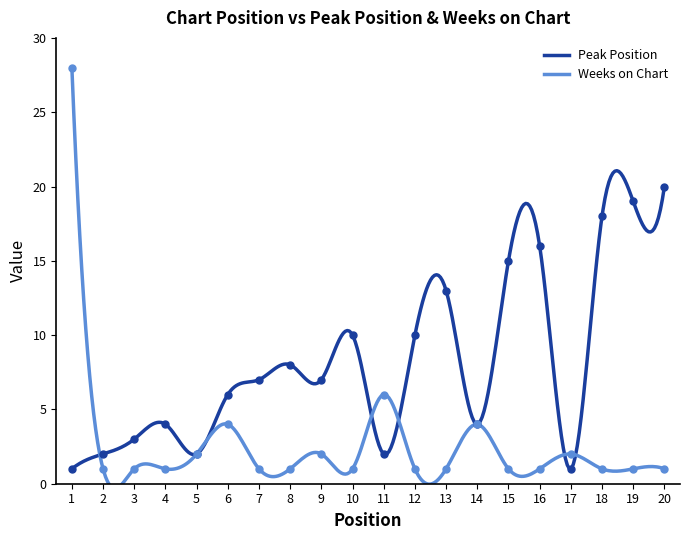

List the series in order of their peak value, lowest first.

Peak Position, Weeks on Chart